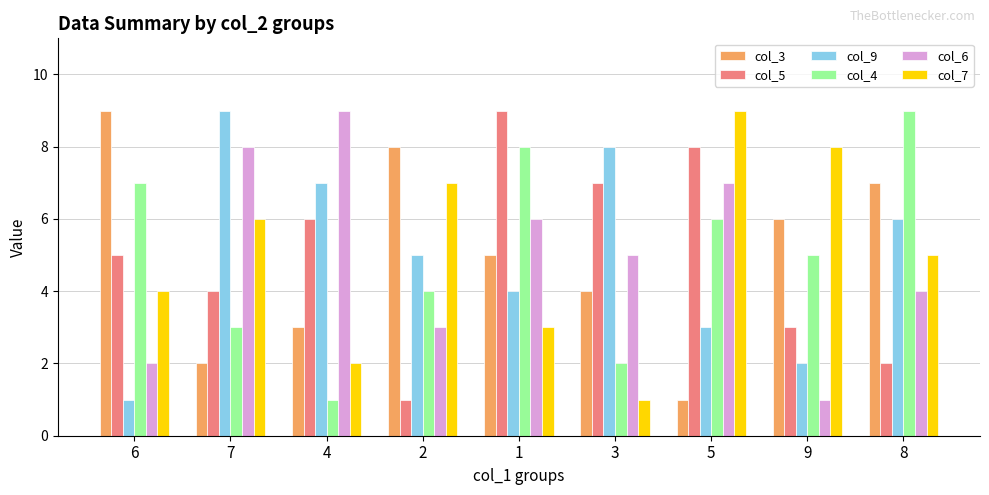

Is the value of col_3 at 1 greater than the value of col_5 at 8?

Yes